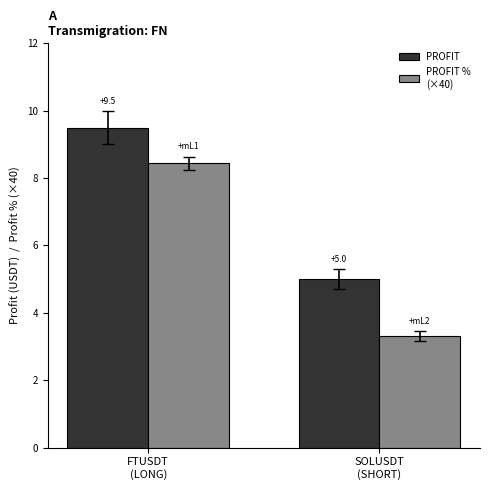

What is the maximum value shown in the chart?

9.5